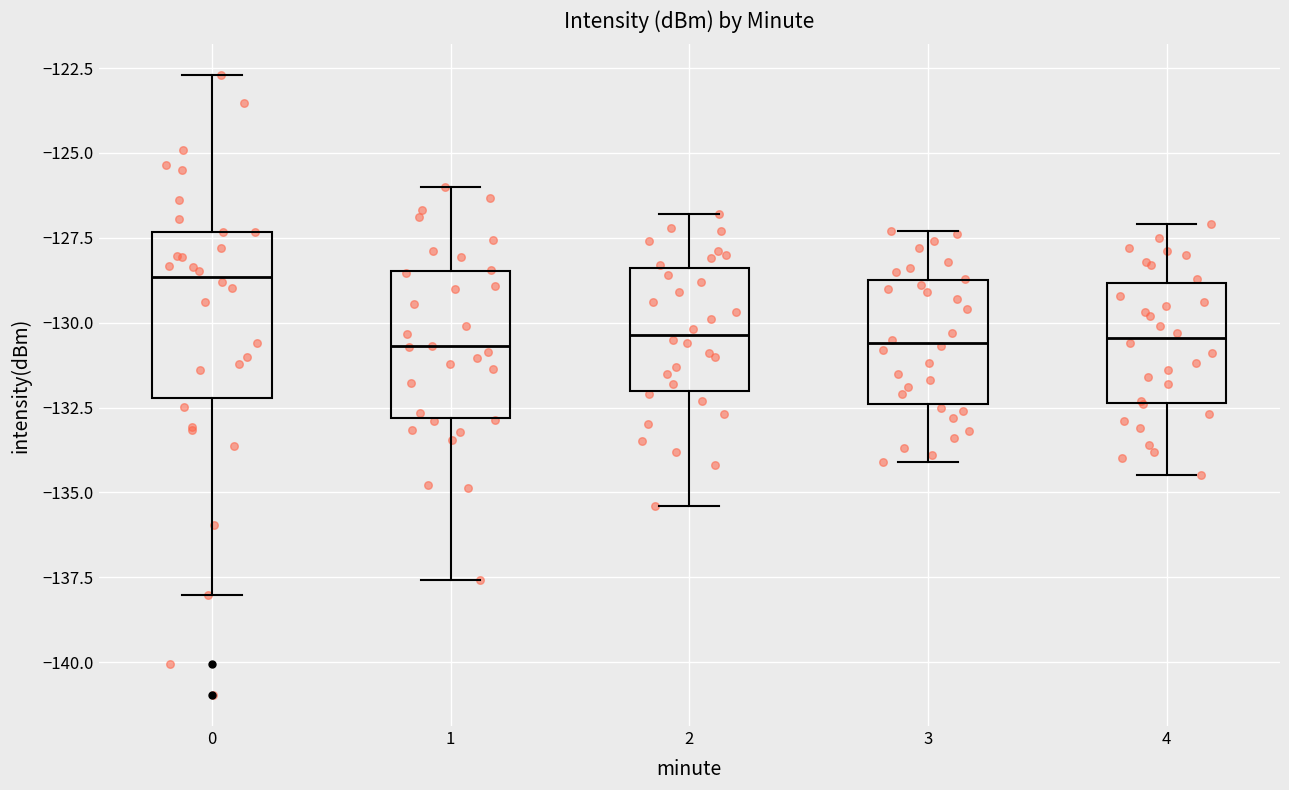

Reading left to right, transcribe this box plot: for each box, give where its median line is, the range the box spans, and where its two whiskers end, as read against the y-axis. The values are not printed on the chart, so give them approximately, as read against the axis.

0: median -128.5, box -132.0 to -127.5, whiskers -138.0 to -122.5
1: median -130.5, box -133.0 to -128.5, whiskers -137.5 to -126.0
2: median -130.5, box -132.0 to -128.5, whiskers -135.5 to -127.0
3: median -130.5, box -132.5 to -128.5, whiskers -134.0 to -127.5
4: median -130.5, box -132.5 to -129.0, whiskers -134.5 to -127.0